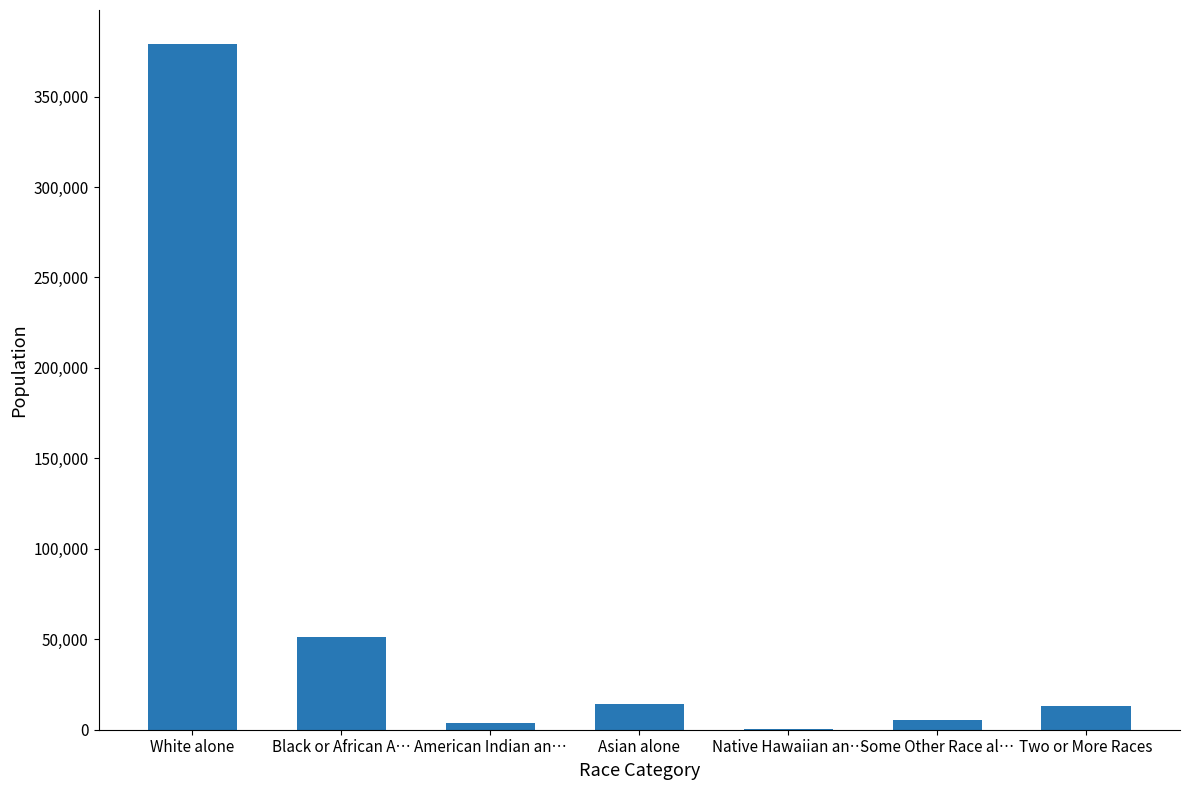

What is the sum of the values at Asian alone and Black or African A…?

65674